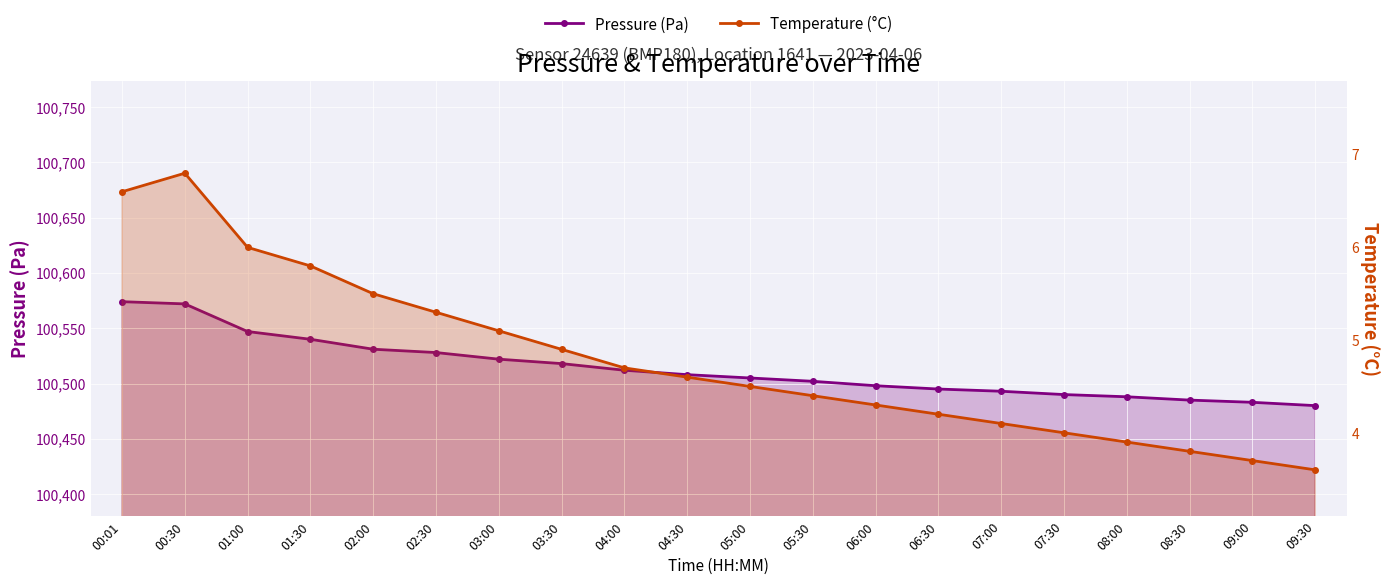

The Pressure (Pa) series shows 100531.0 at 02:00. True or false?

True